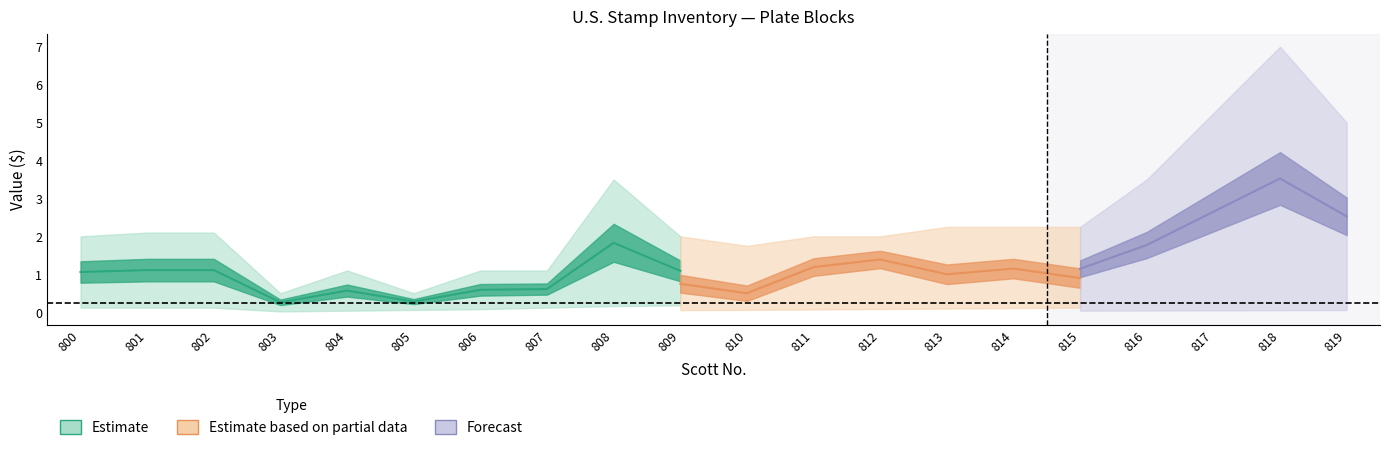

At which category is the sum across all series the highest?

818